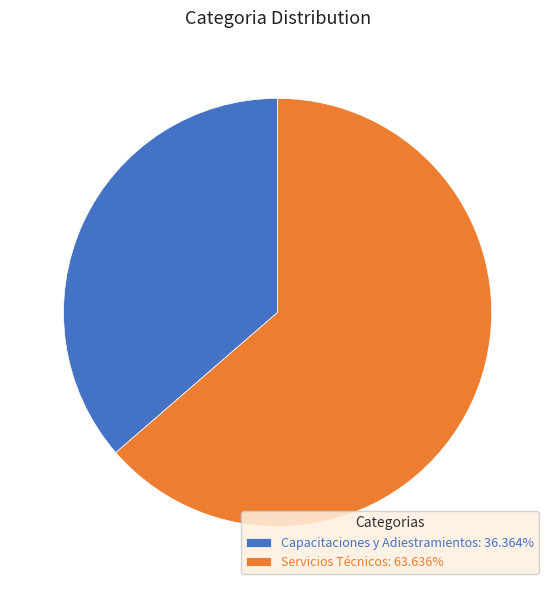

Approximately how many times larger is the value at Capacitaciones y Adiestramientos: 36.364% compared to Servicios Técnicos: 63.636%?

0.6